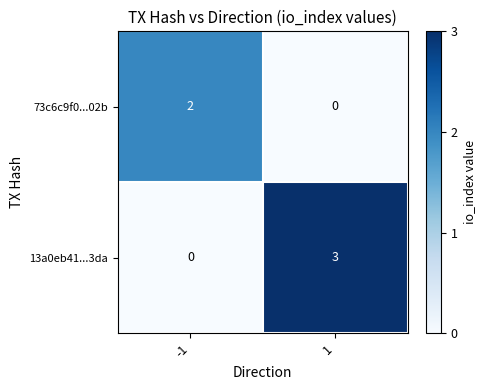

Which series has the largest range (max minus min)?

13a0eb41...3da